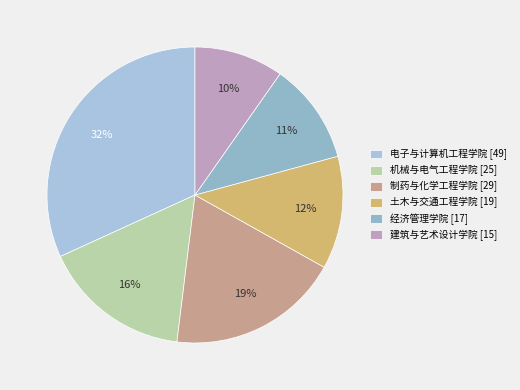

True or false: 土木与交通工程学院 accounts for 19% of the total.

False